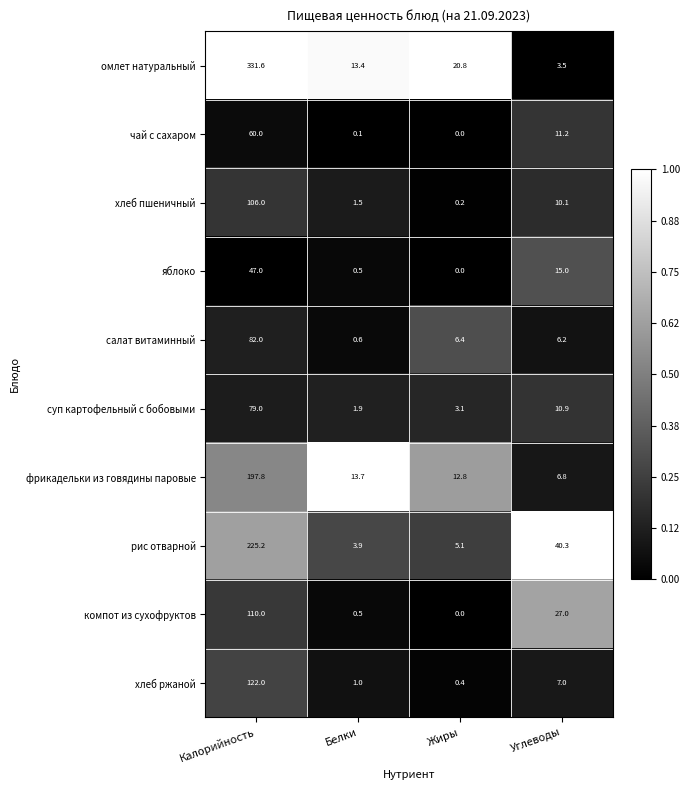

What is the difference between the second highest and second lowest values in the омлет натуральный series?

7.4